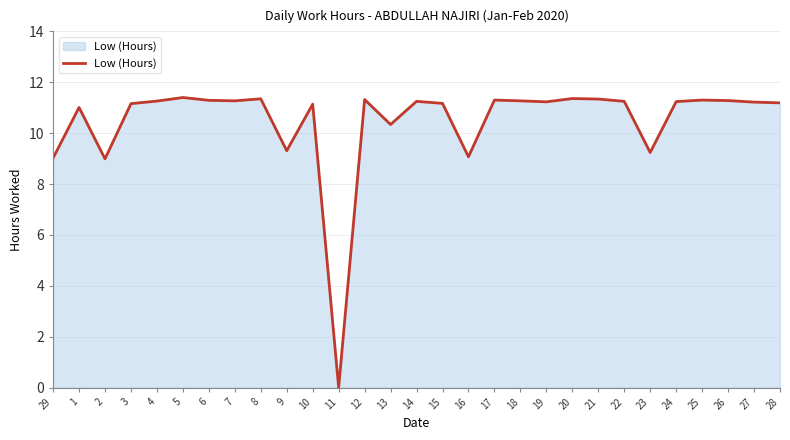

What is the difference between the values at 13 and 21?

1.0